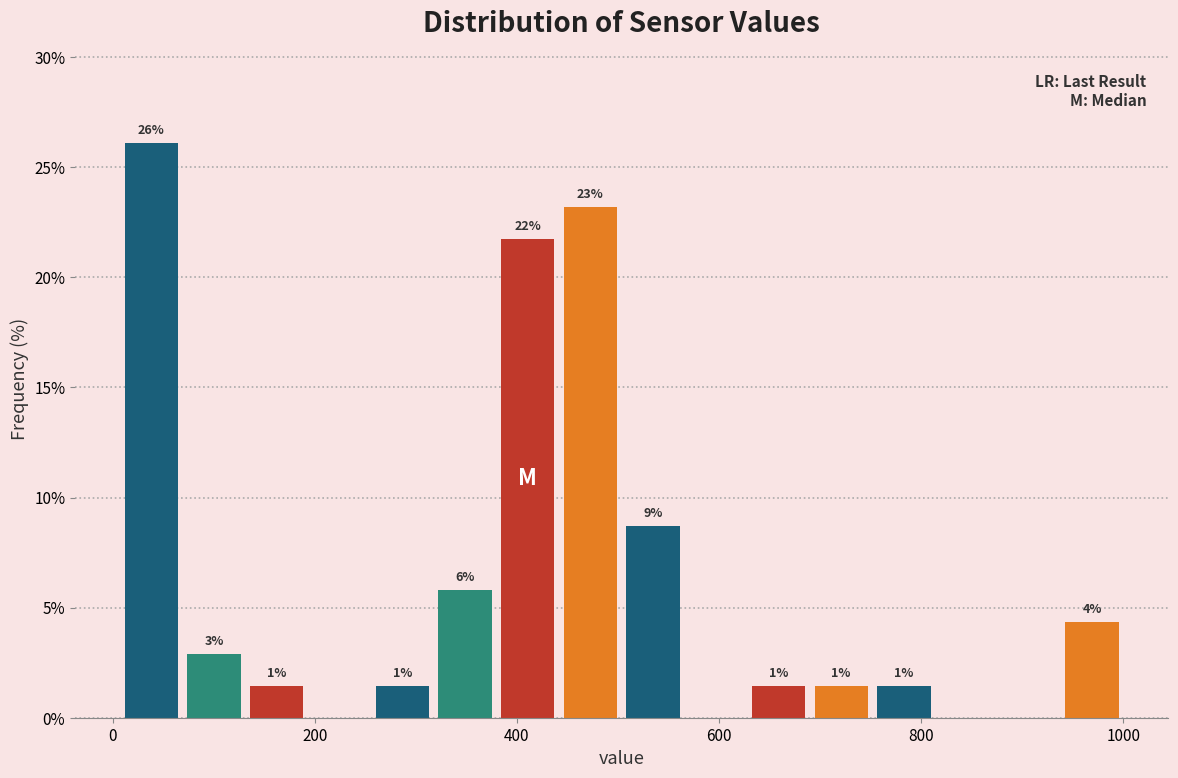

Read against the x-axis, roughly where is the centre of the tallest bar?

40